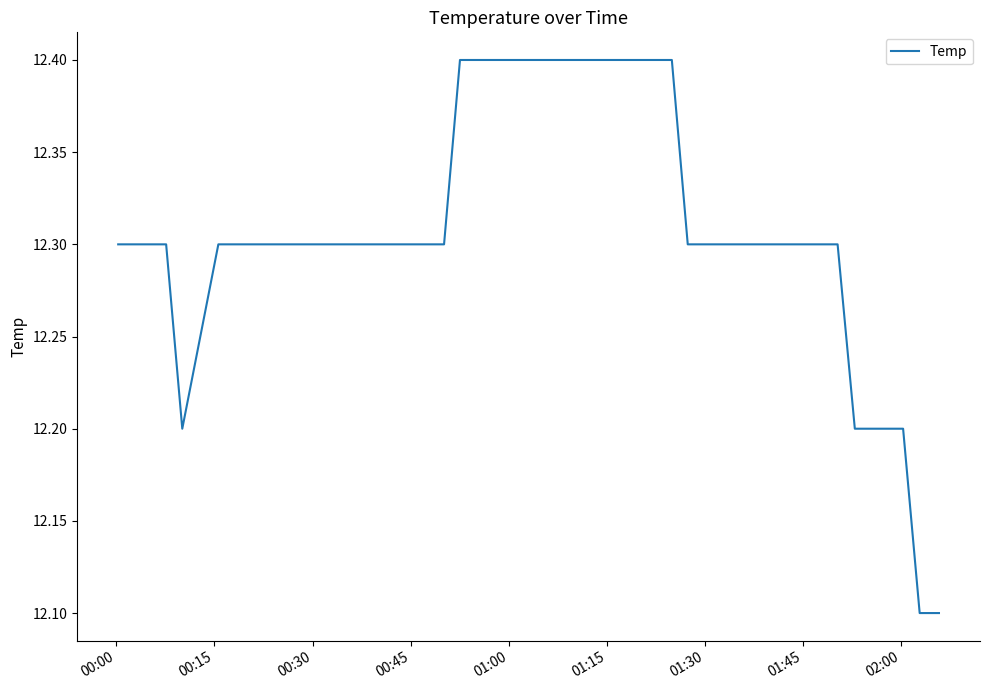

What is the maximum value shown in the chart?

12.4